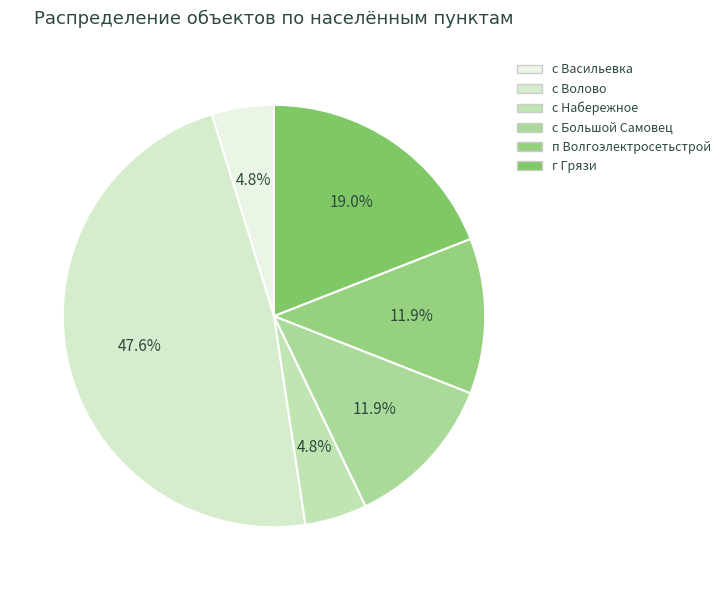

To the nearest percent, what is the difference between the г Грязи and с Волово slice percentages?

29%